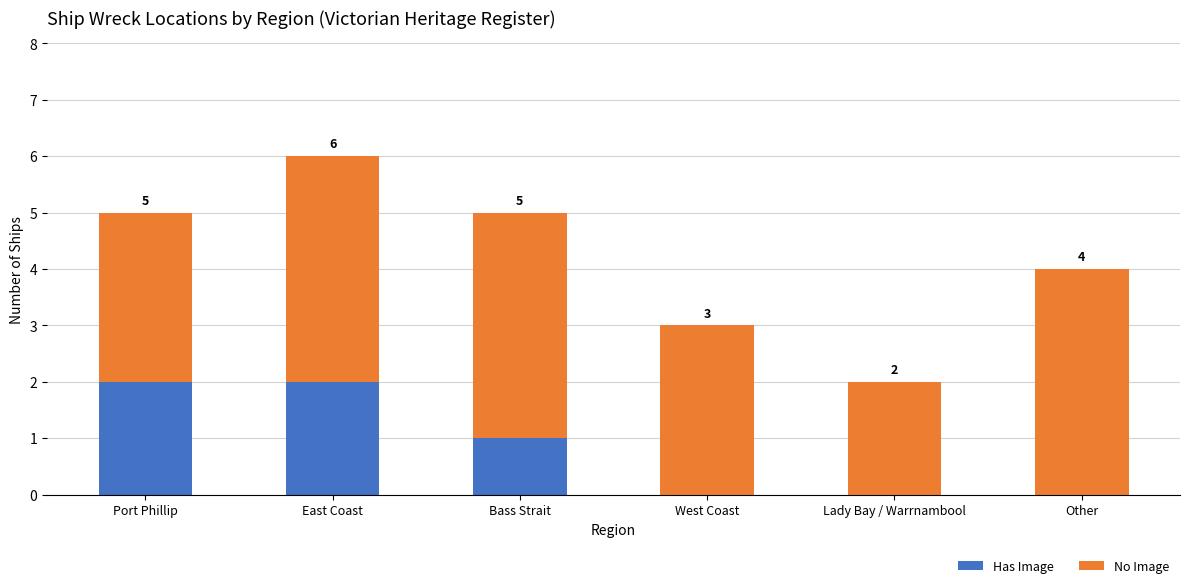

At which label is Has Image closest to 1?

Bass Strait